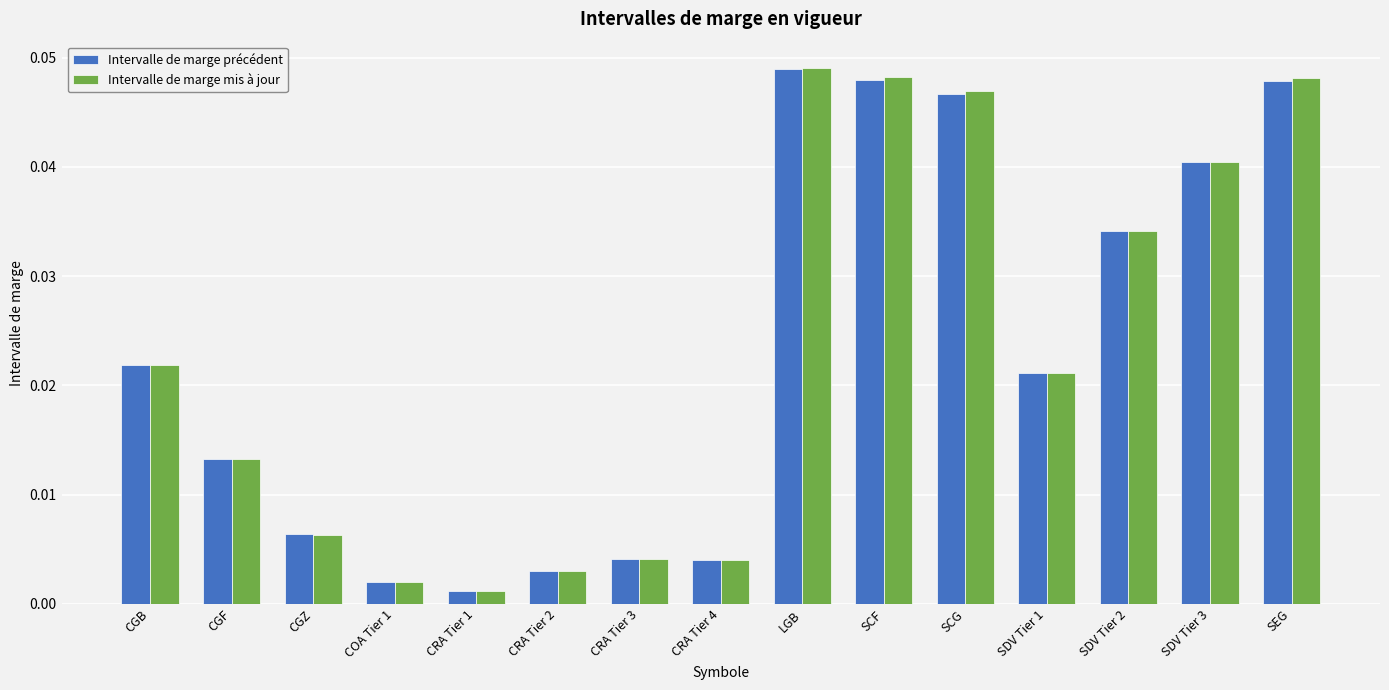

Which label corresponds to the largest value in the chart?

LGB